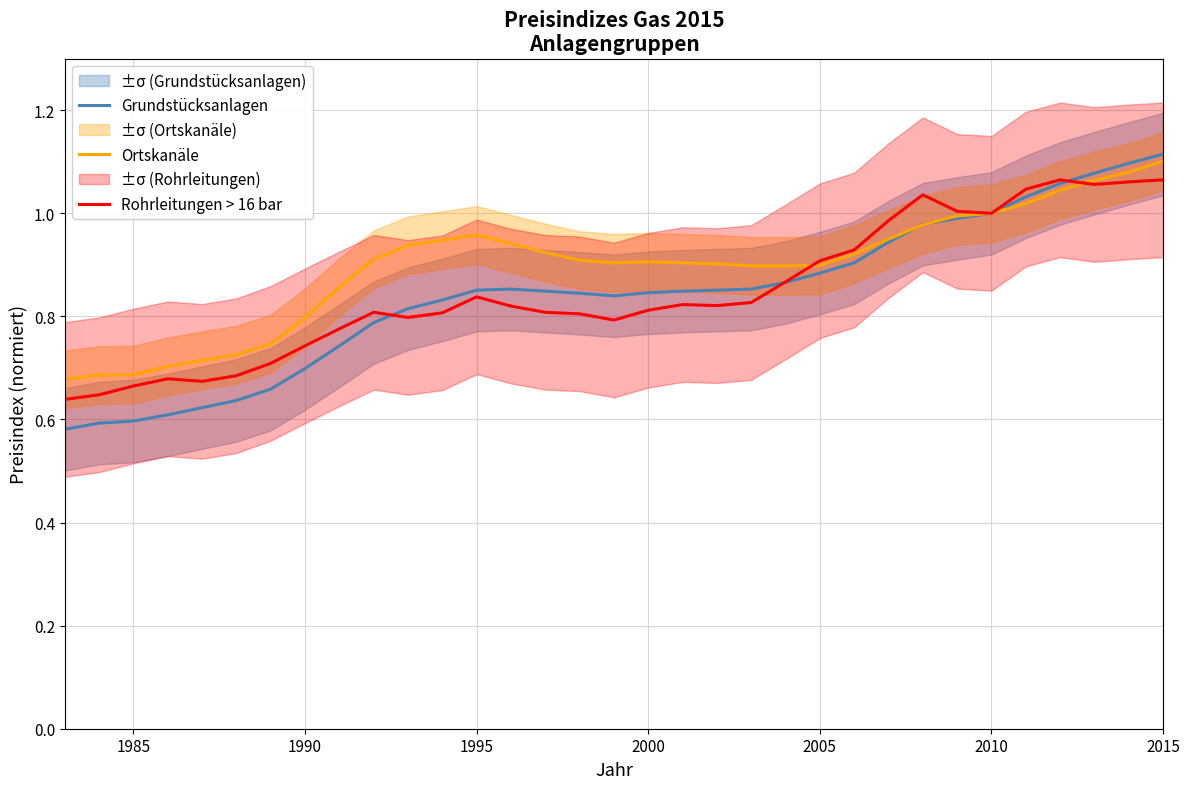

True or false: Ortskanäle has more than 0 interior local peaks.

True